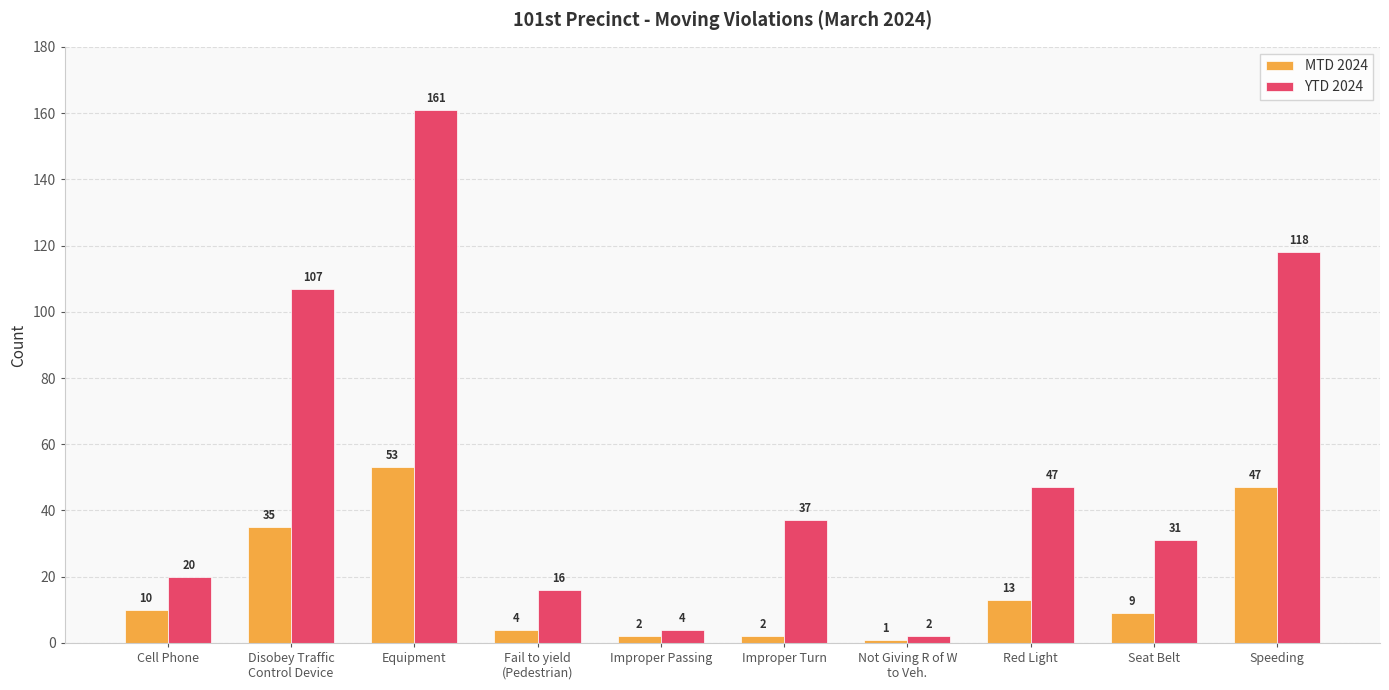

What position from the right is Speeding?

1